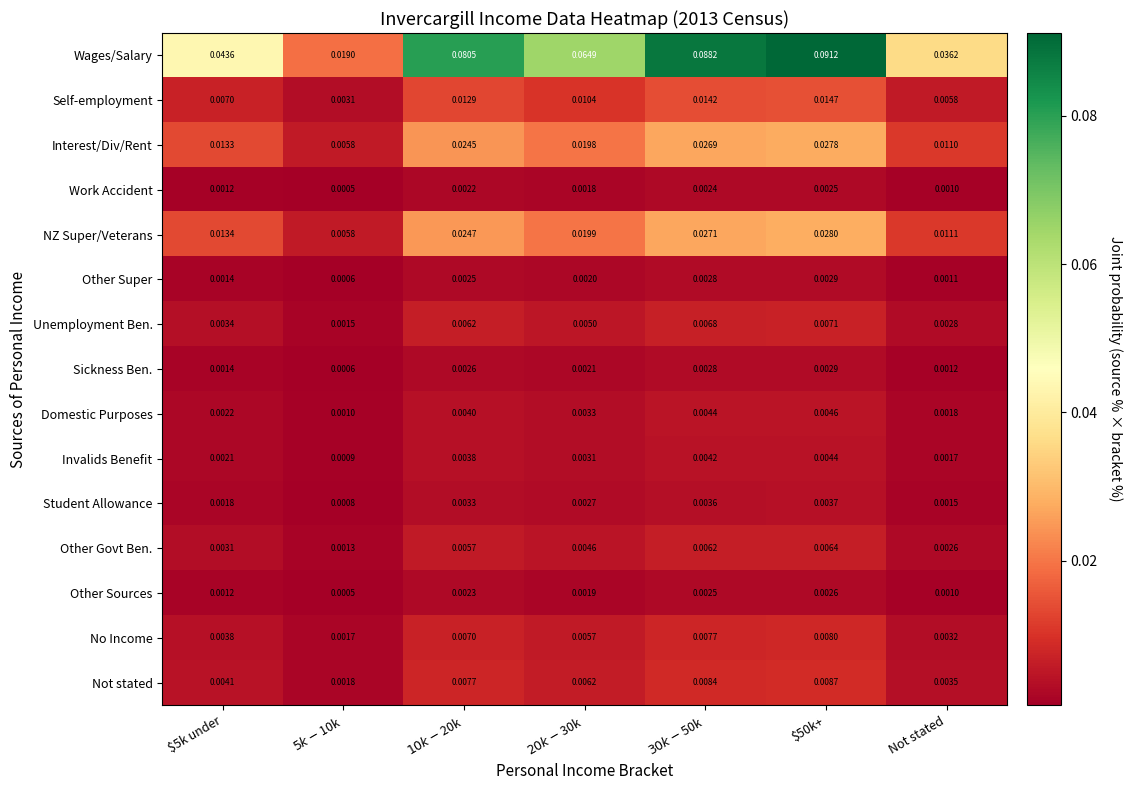

Which series has the largest range (max minus min)?

Wages/Salary